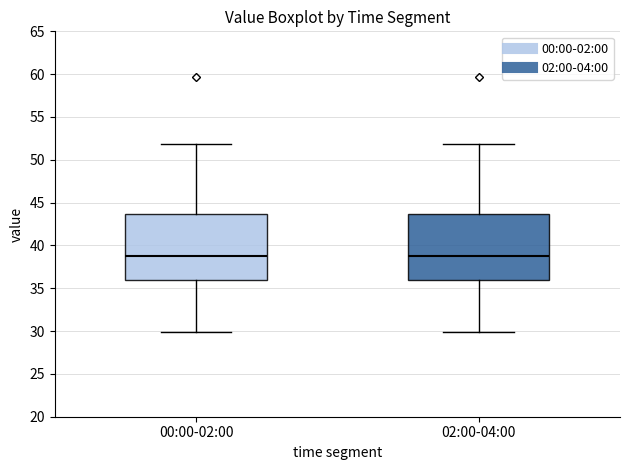

Reading left to right, read every box against the y-axis: the position of its median line, the range the box covers, and the ends of its whiskers. The values are not printed on the chart, so give them approximately, as read against the axis.

00:00-02:00: median 39.0, box 36.0 to 43.5, whiskers 30.0 to 52.0
02:00-04:00: median 38.5, box 36.0 to 43.5, whiskers 30.0 to 52.0